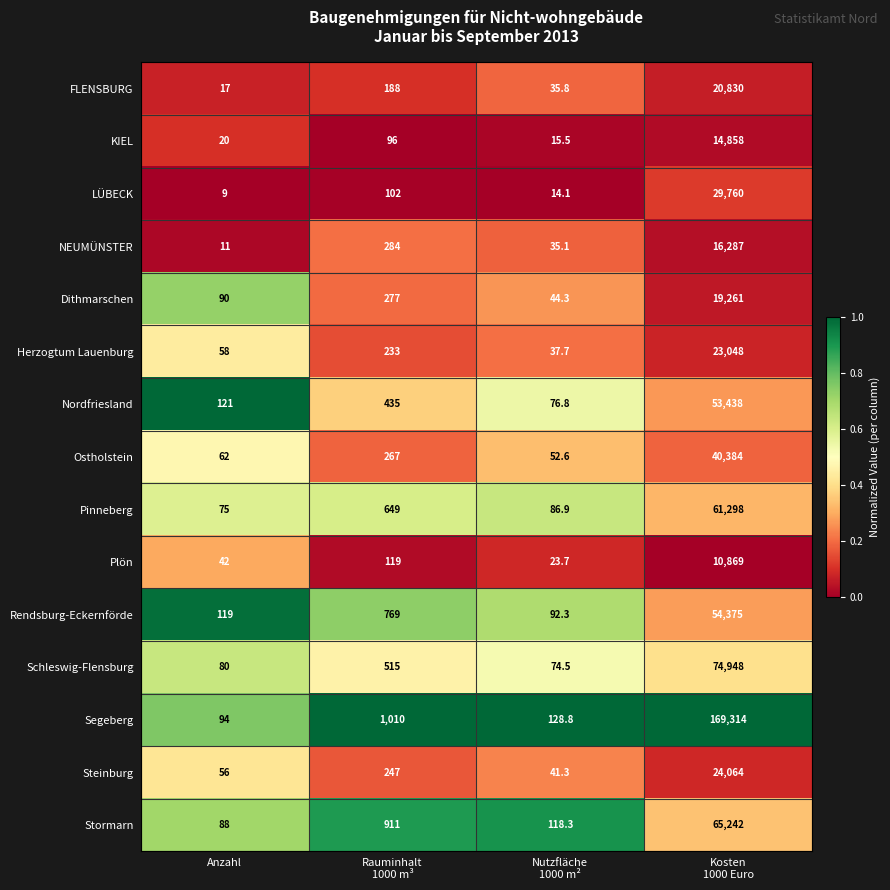

Rank the series by their maximum value, from lowest to highest.

Plön, KIEL, NEUMÜNSTER, Dithmarschen, FLENSBURG, Herzogtum Lauenburg, Steinburg, LÜBECK, Ostholstein, Nordfriesland, Rendsburg-Eckernförde, Pinneberg, Stormarn, Schleswig-Flensburg, Segeberg